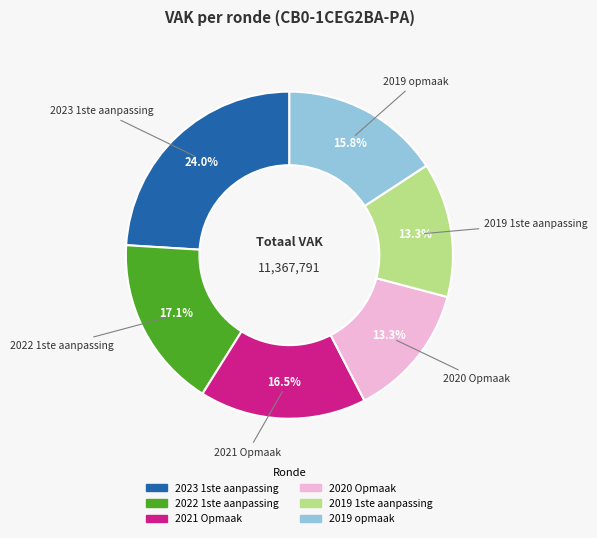

To the nearest percent, what portion does 2019 1ste aanpassing represent?

13%